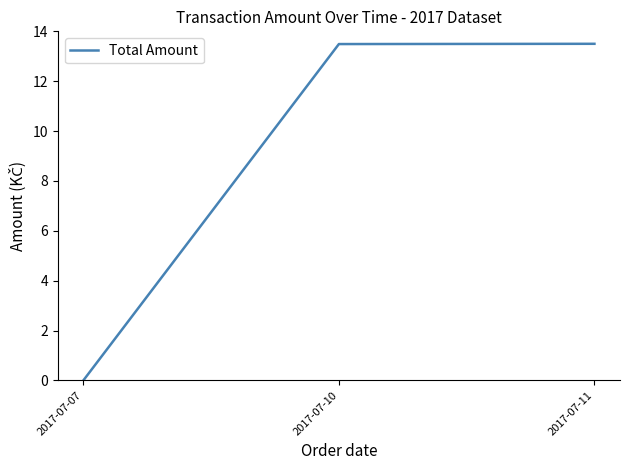

Reading left to right, transcribe all the data shown in this chart.

0.0	13.5	13.5